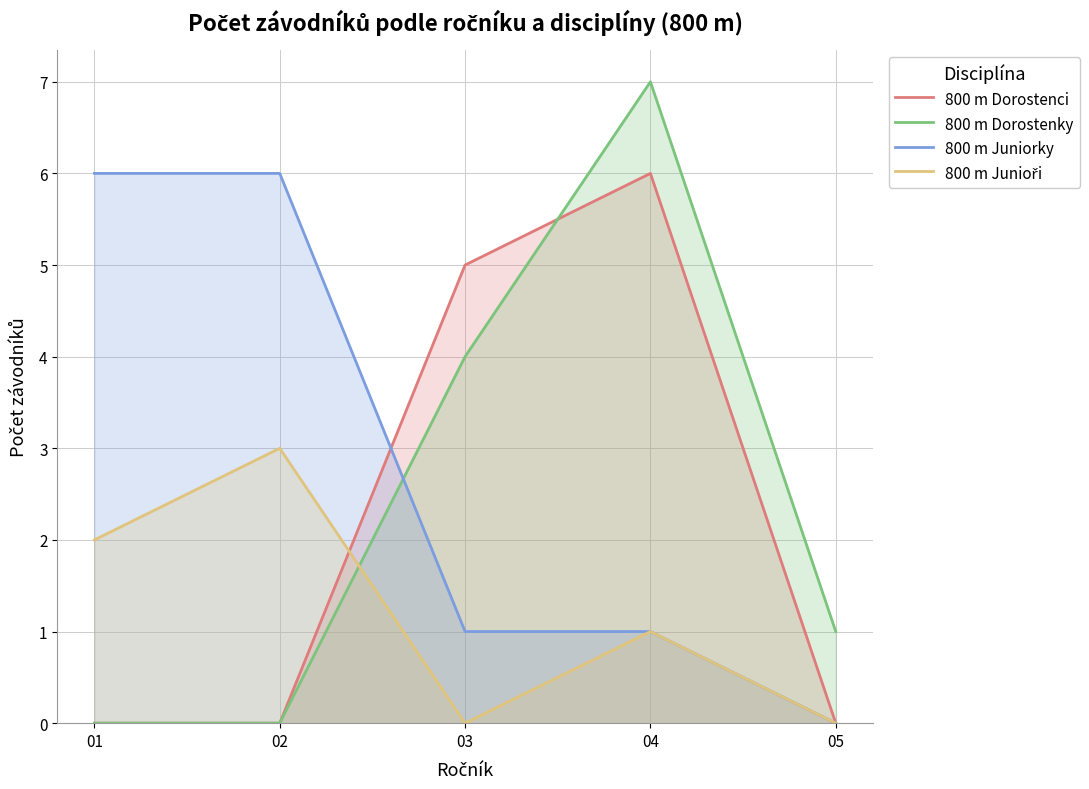

What is the average value of the 800 m Dorostenky series?

2